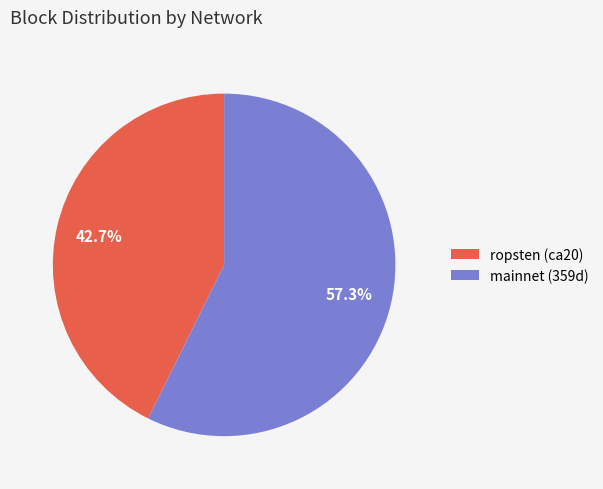

What percentage is NOT represented by mainnet (359d)?

42.7%